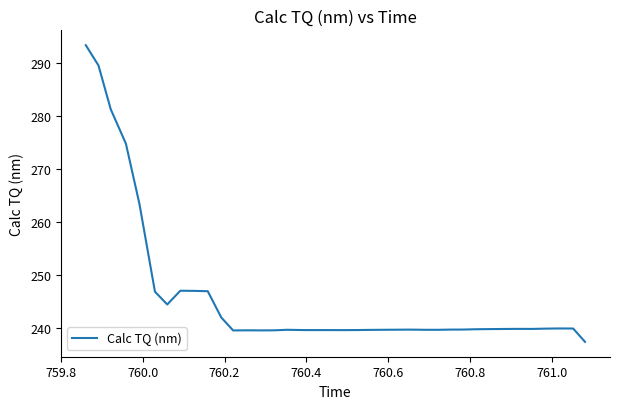

What is the smallest value displayed?

237.3